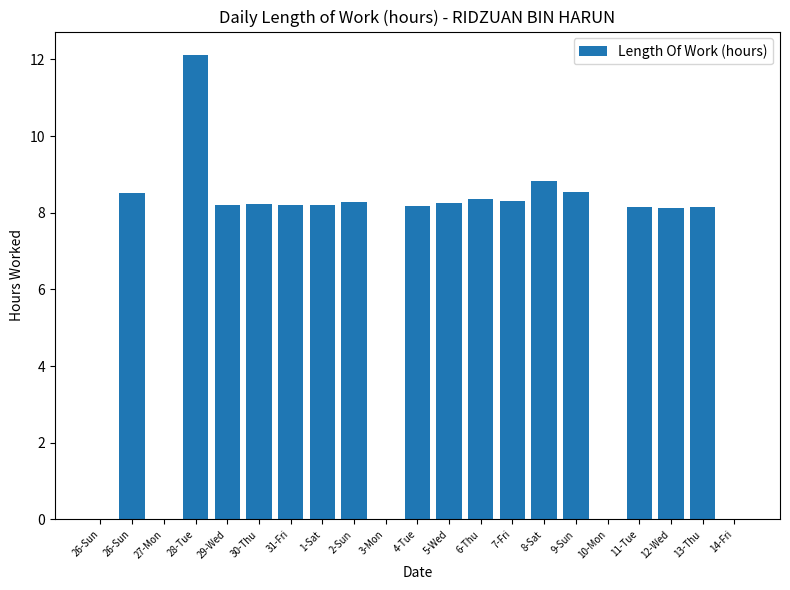

Count the number of categories in the chart.

21